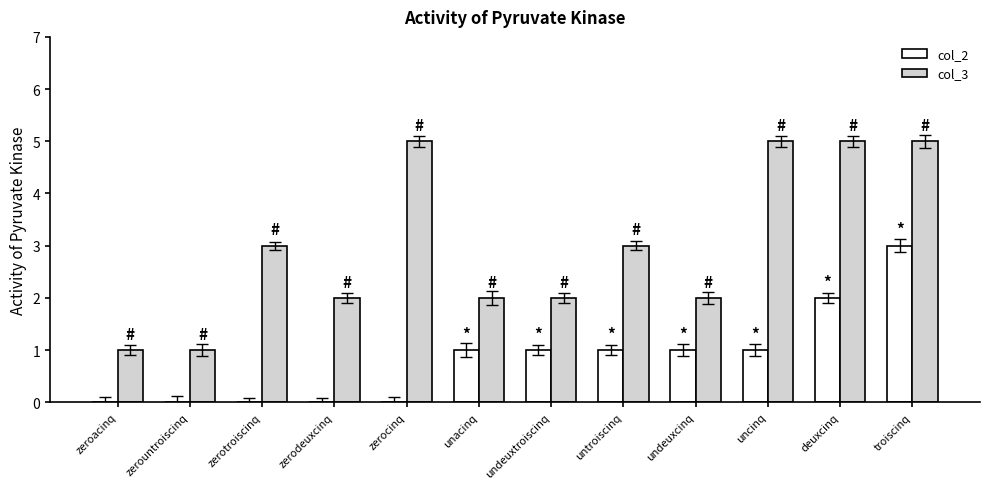

Does the chart contain stacked bars?

No